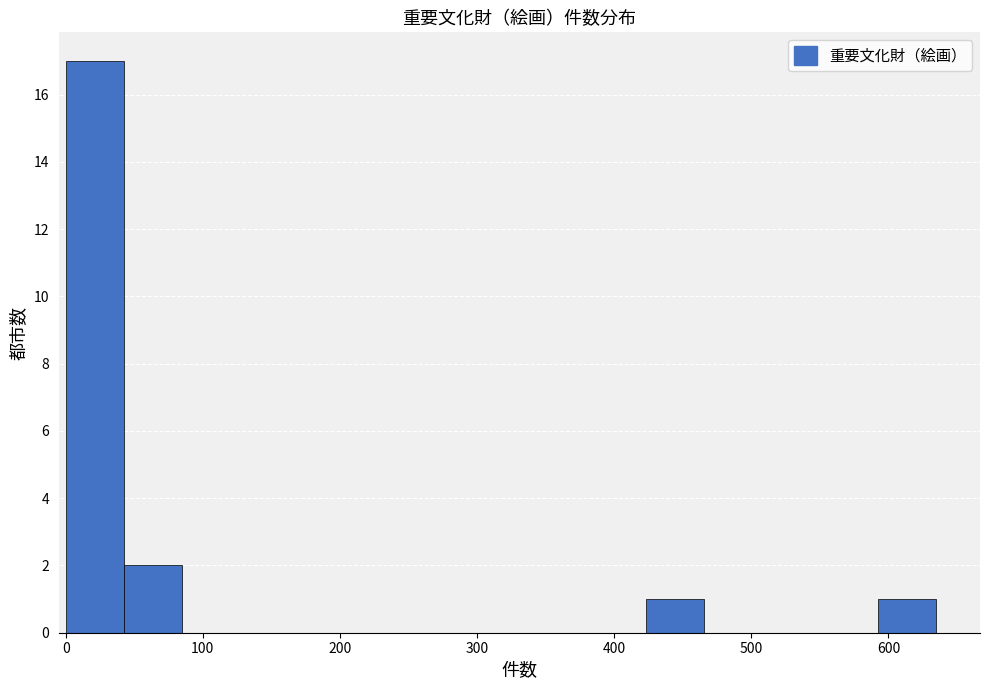

Reading left to right, list every bar in this chart as the range it spans on the x-axis followed by its height. Neither the bar edges nor the heights are printed on the chart, so give them approximately, as read against the axes.

0 to 40: 17
40 to 80: 2
80 to 130: 0
130 to 170: 0
170 to 210: 0
210 to 250: 0
250 to 300: 0
300 to 340: 0
340 to 380: 0
380 to 420: 0
420 to 470: 1
470 to 510: 0
510 to 550: 0
550 to 590: 0
590 to 640: 1